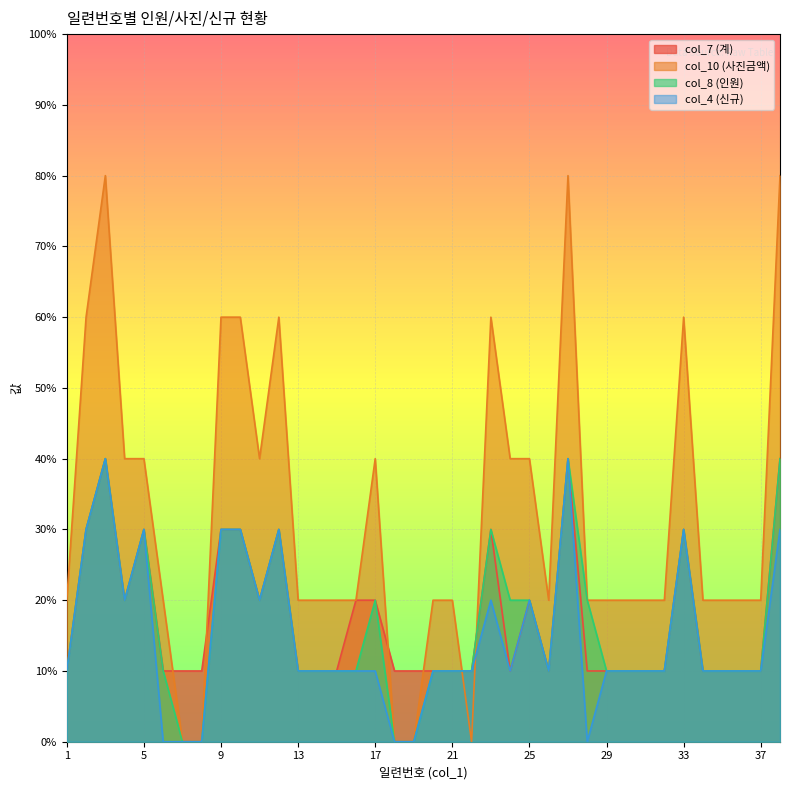

True or false: col_8 (인원) and col_4 (신규) cross at least once.

False